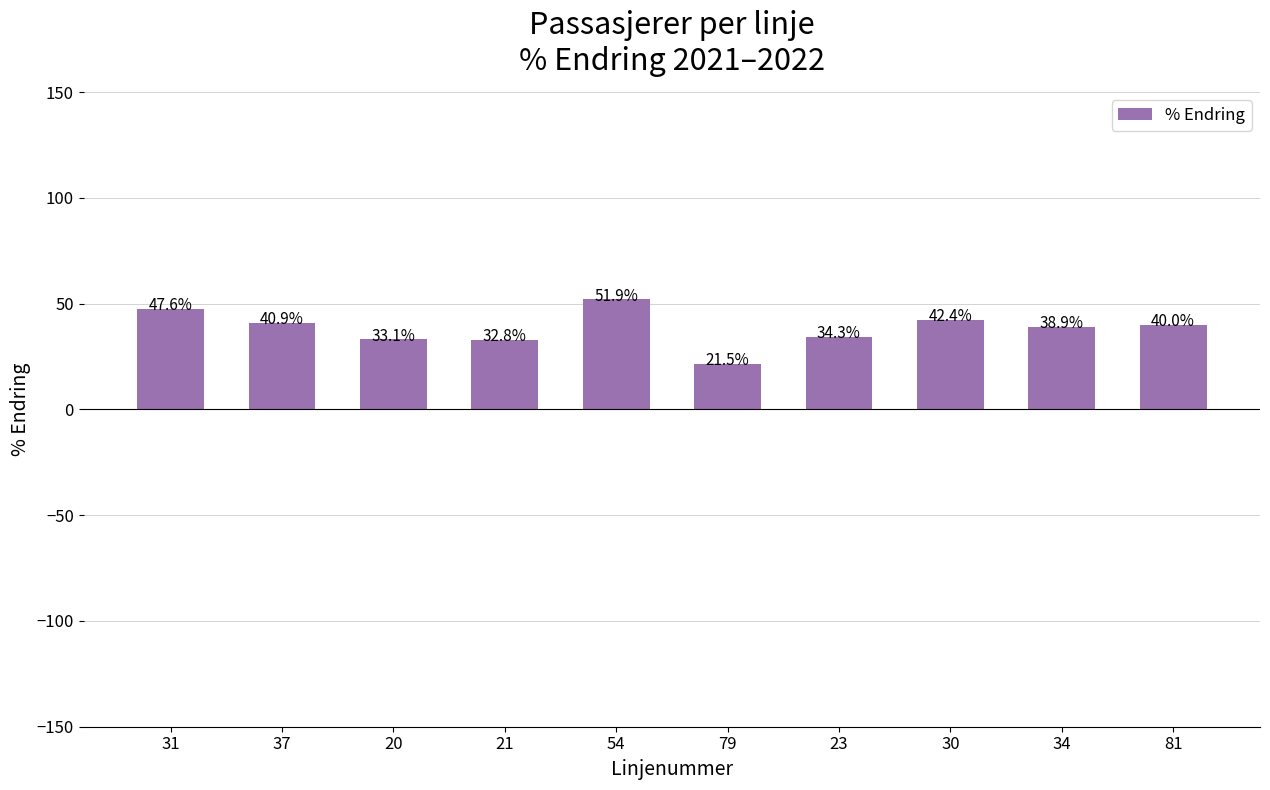

Reading right to left, list all the values displayed in this chart.

40.0	38.9	42.4	34.3	21.5	51.9	32.8	33.1	40.9	47.6